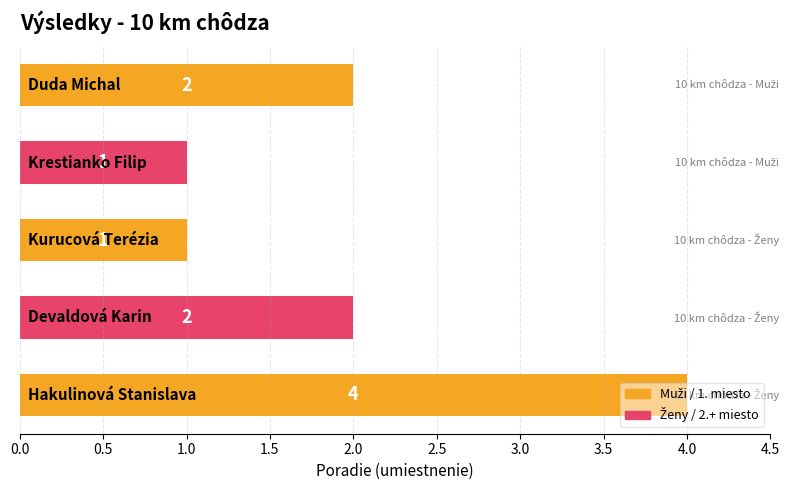

What is the difference between the maximum and second lowest values?

3